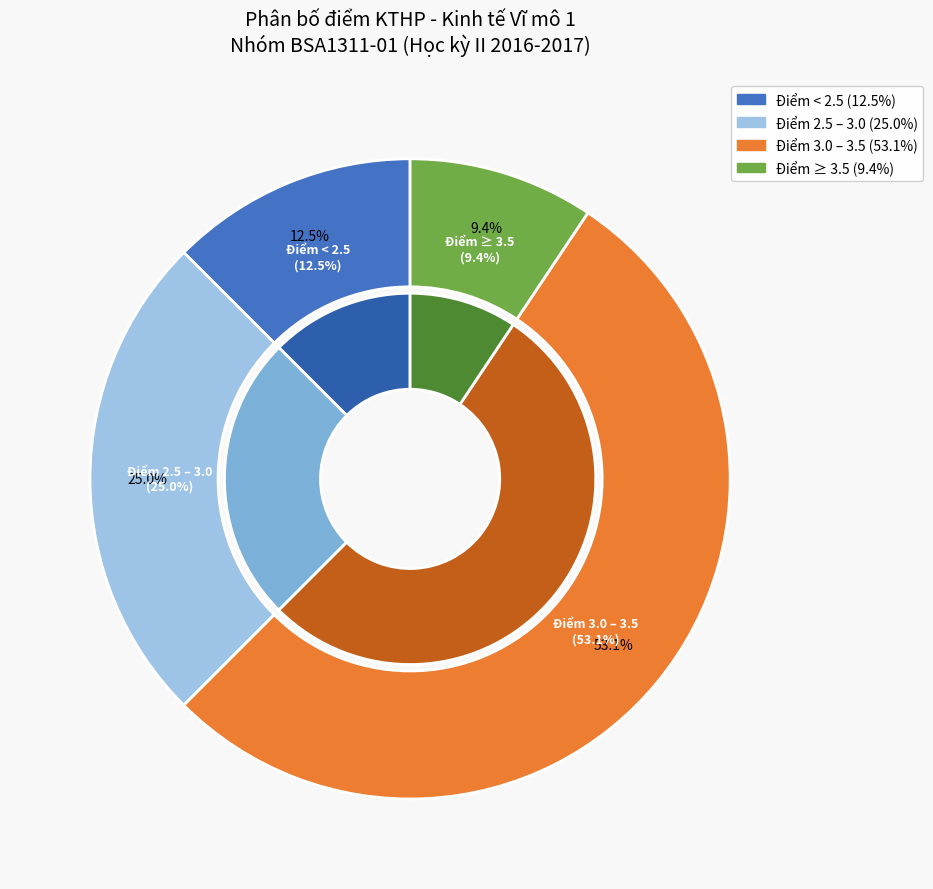

The Vắng thi slice represents 1% of the pie. True or false?

False